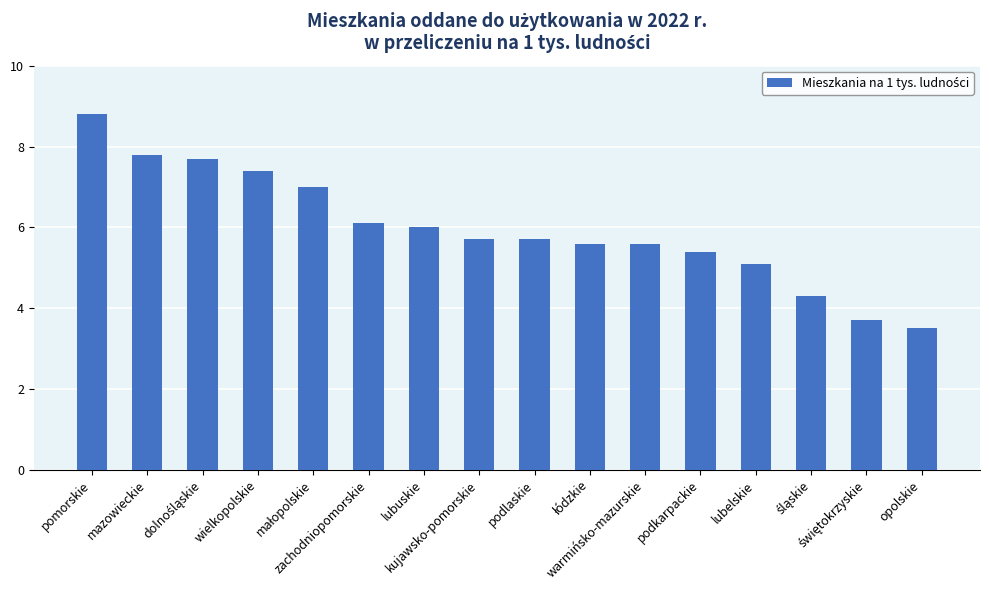

True or false: the data shows 8.1 at podlaskie.

False